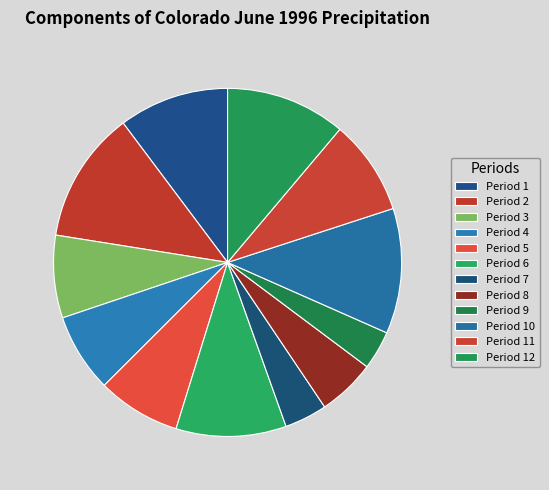

Which category has the biggest portion of the pie?

Period 2